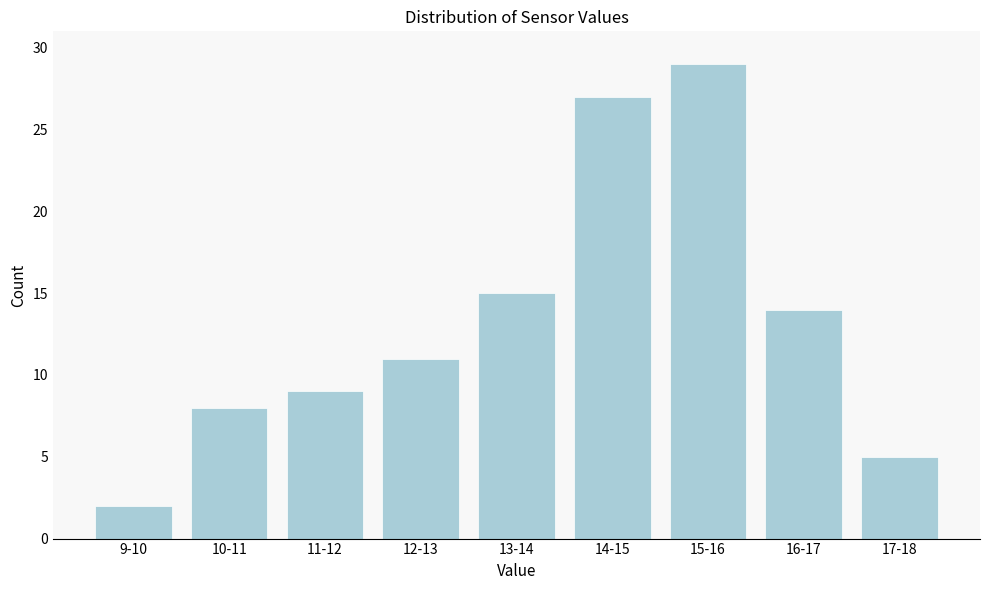

Reading left to right, what are all the values shown in this chart?

2	8	9	11	15	27	29	14	5